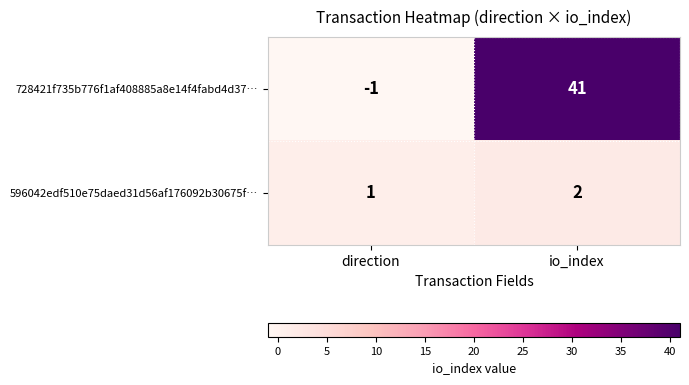

What is the sum of all 596042edf510e75daed31d56af176092b30675f… values?

3